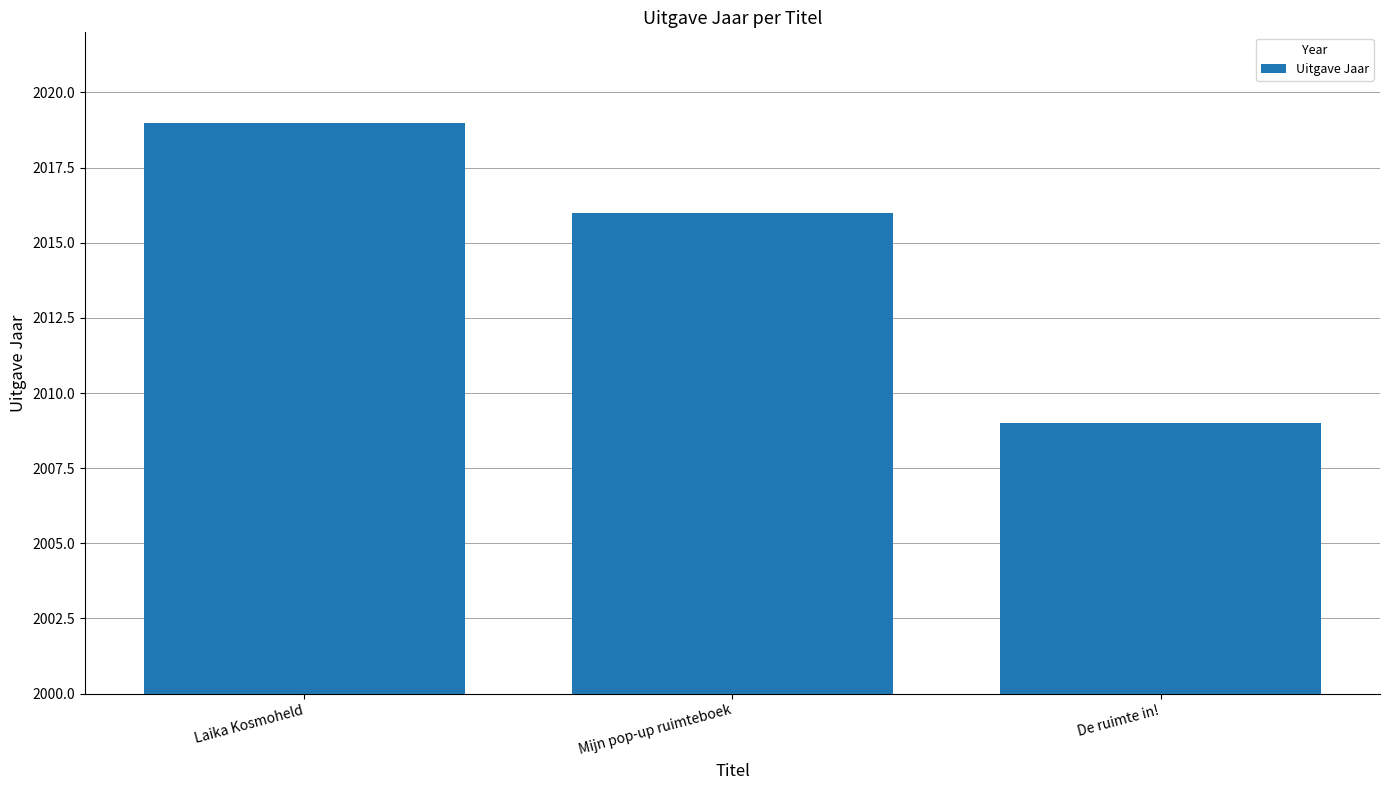

Which label corresponds to the largest value in the chart?

Laika Kosmoheld